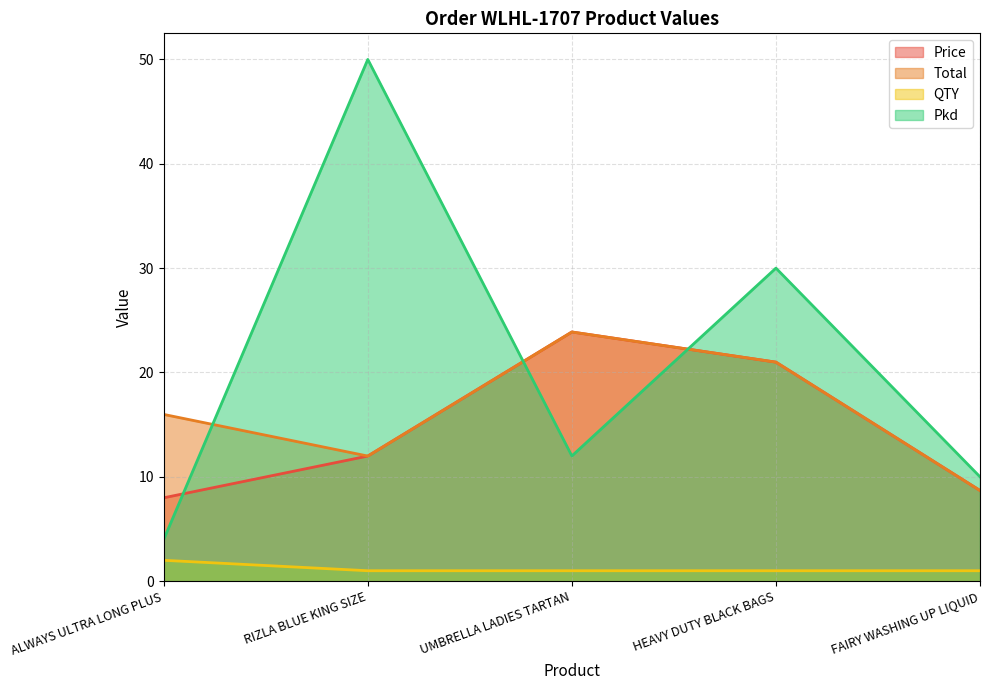

What is the sum of all QTY values?

6.0